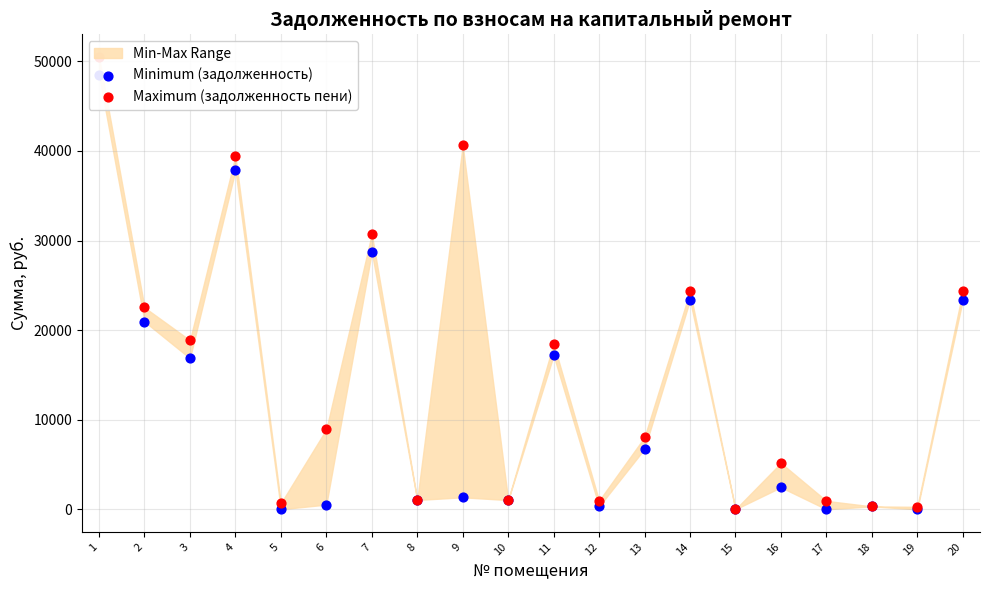

Which series has the largest total across all categories?

Maximum (задолженность пени)